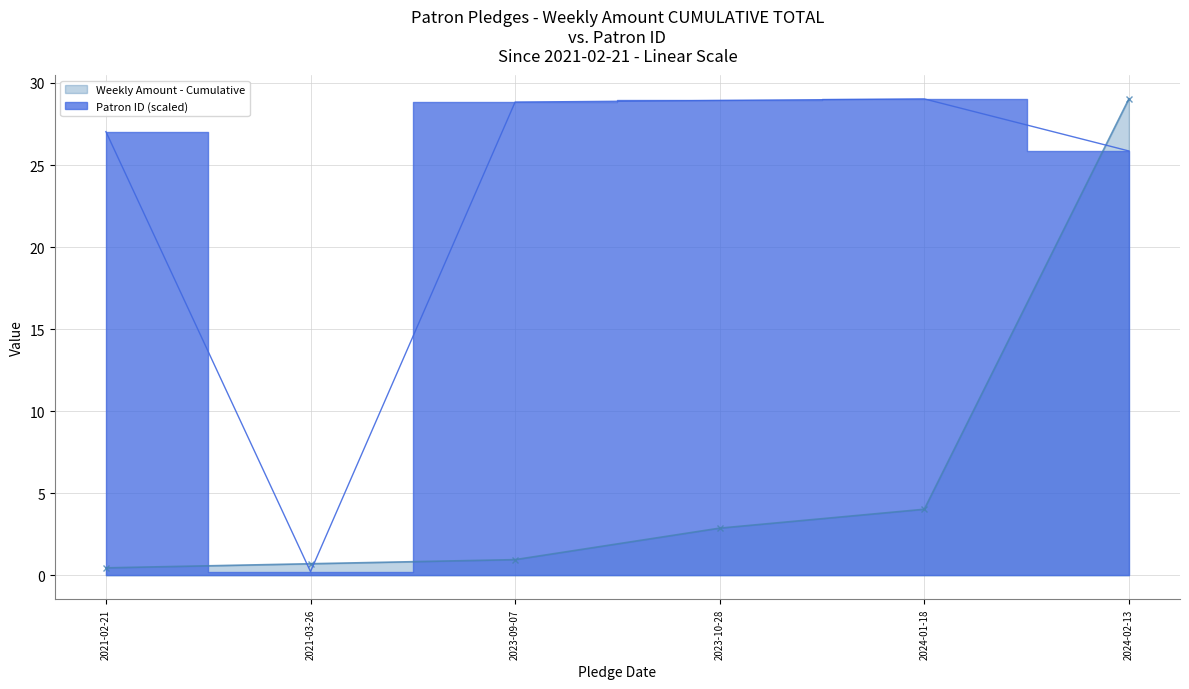

At which category is the sum across all series the highest?

2024-02-13